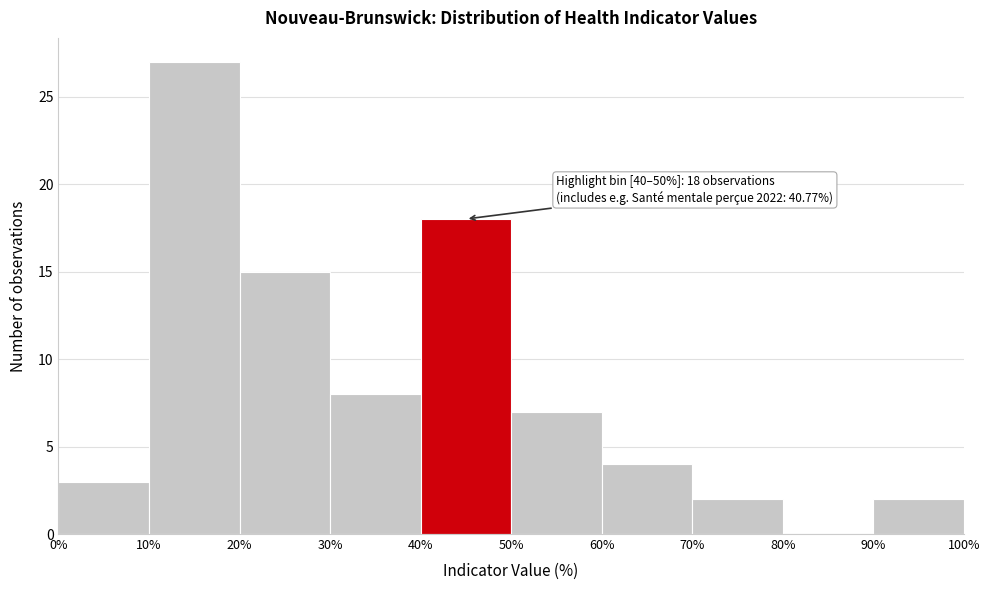

Which range on the x-axis has the tallest bar?

10% to 20%